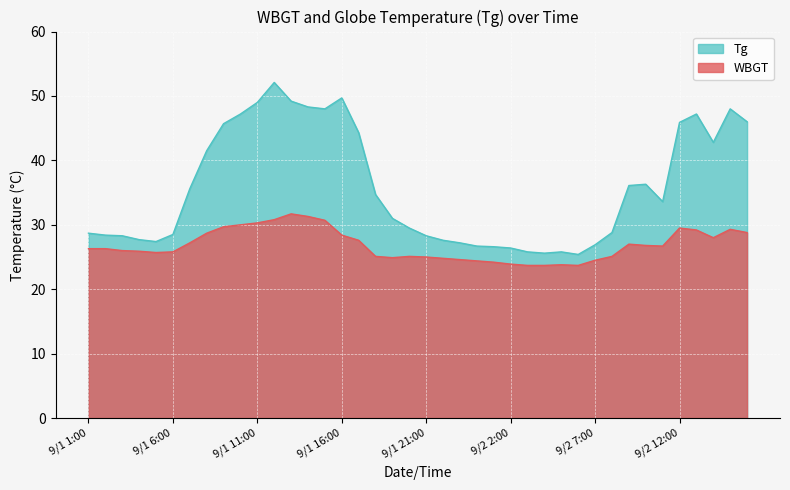

At which category does WBGT reach its first local peak?

9/1 13:00